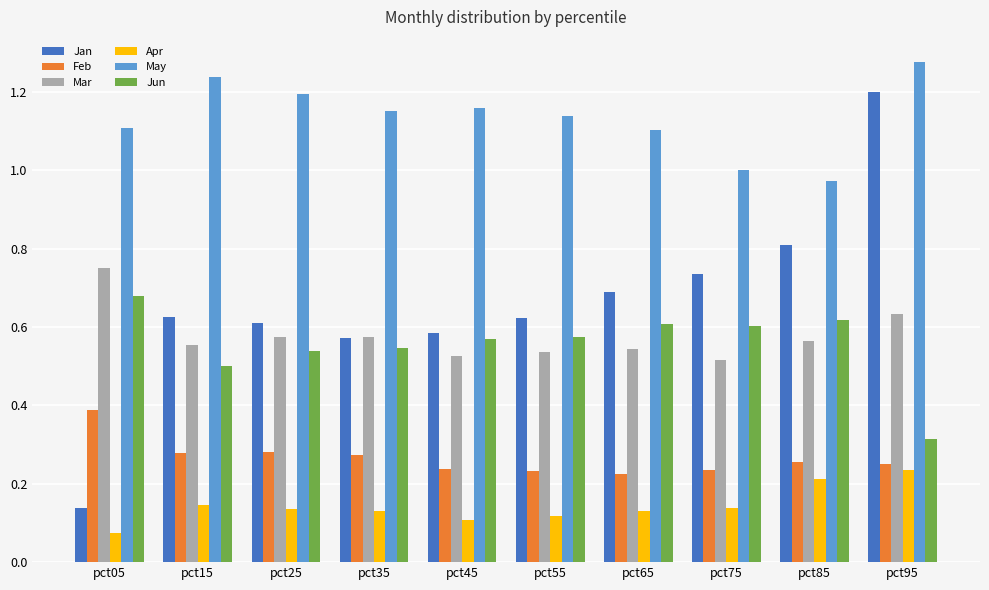

Which series has the largest range (max minus min)?

Jan